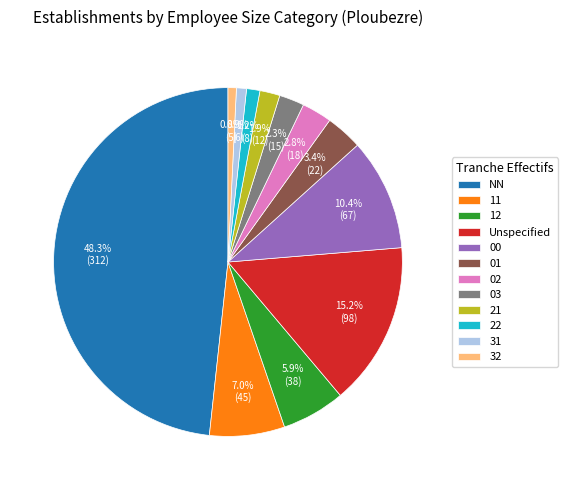

Does 01 account for over 50% of the chart?

No